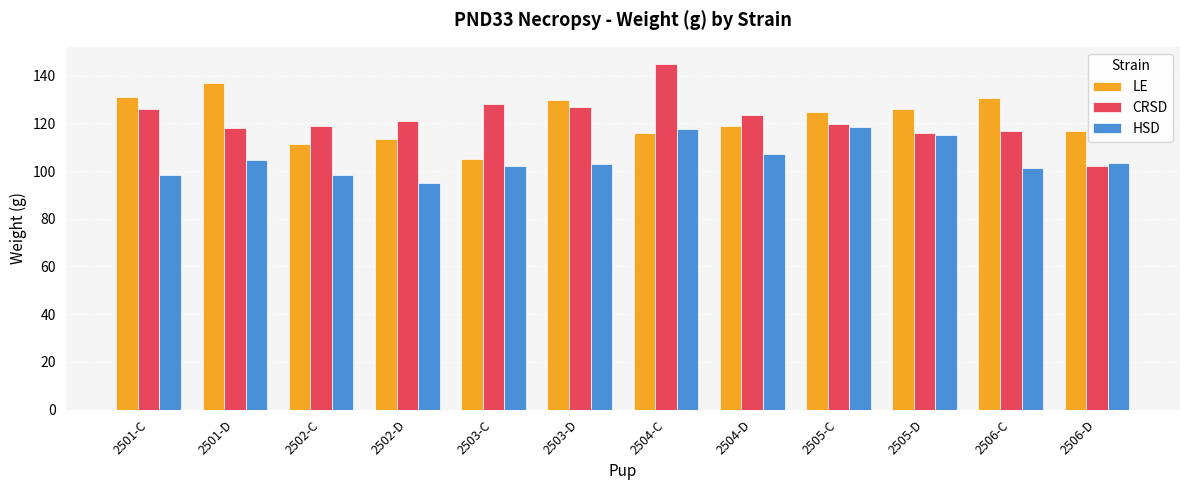

What is the approximate value of LE at 2505-D?

125.9